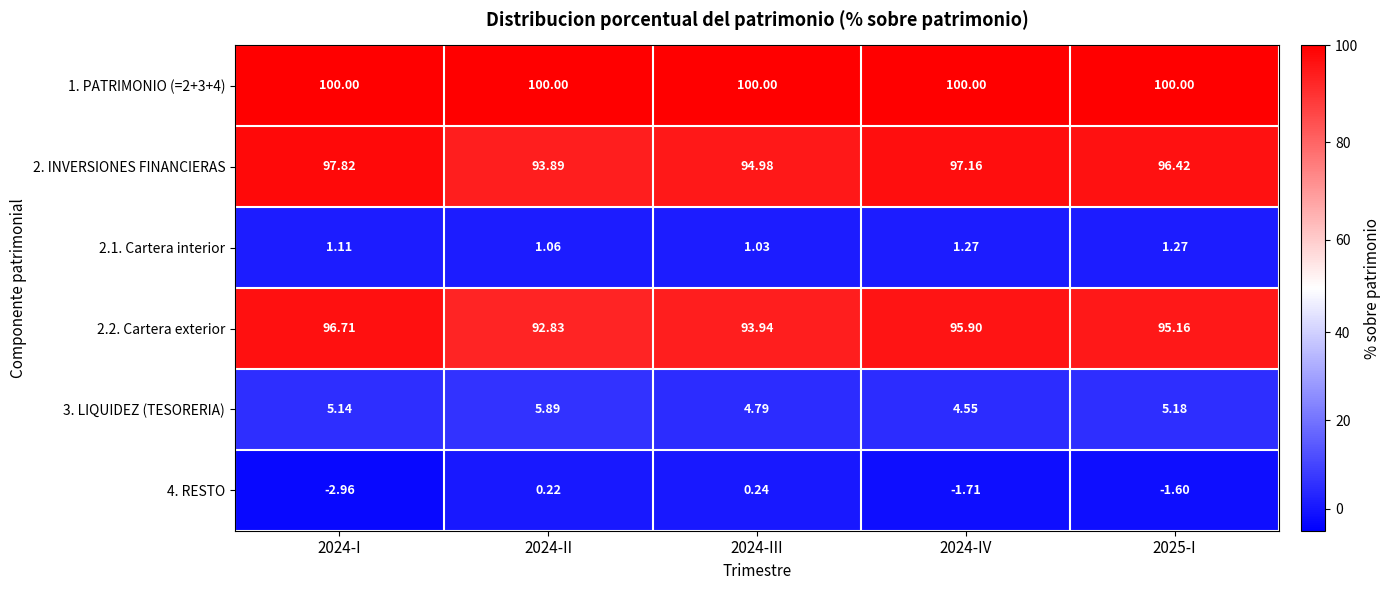

Which label corresponds to the smallest value in the chart?

2024-I